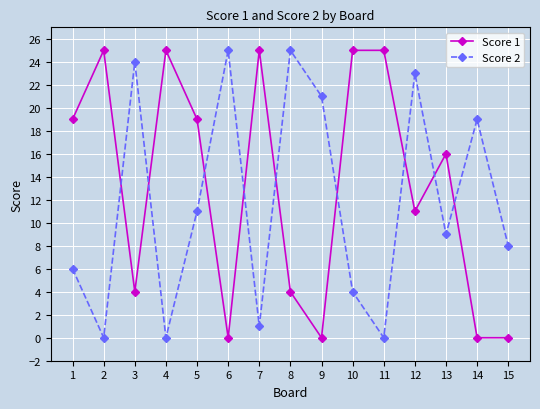

What is the total value across all series at 10?

29